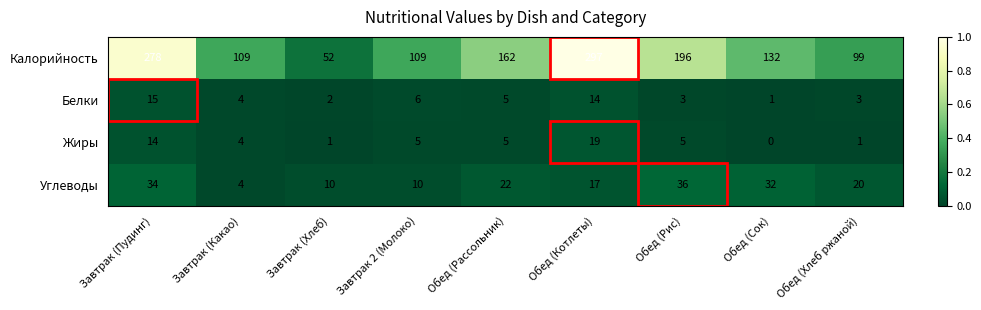

What is the spread (max minus min) of values at Завтрак (Пудинг)?

264